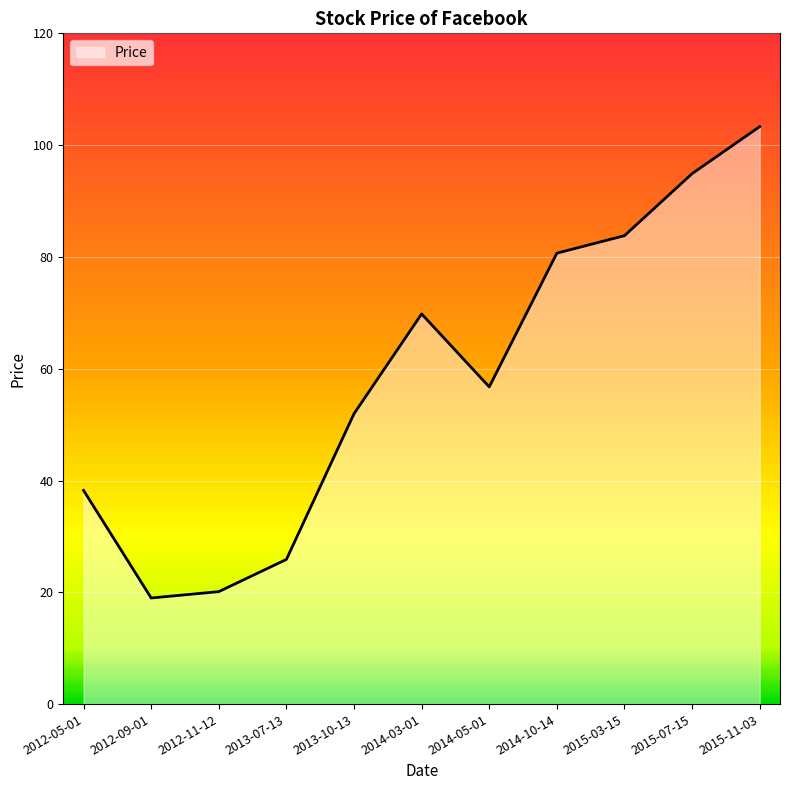

What is the ratio of the value at 2012-05-01 to the value at 2015-11-03?

0.4